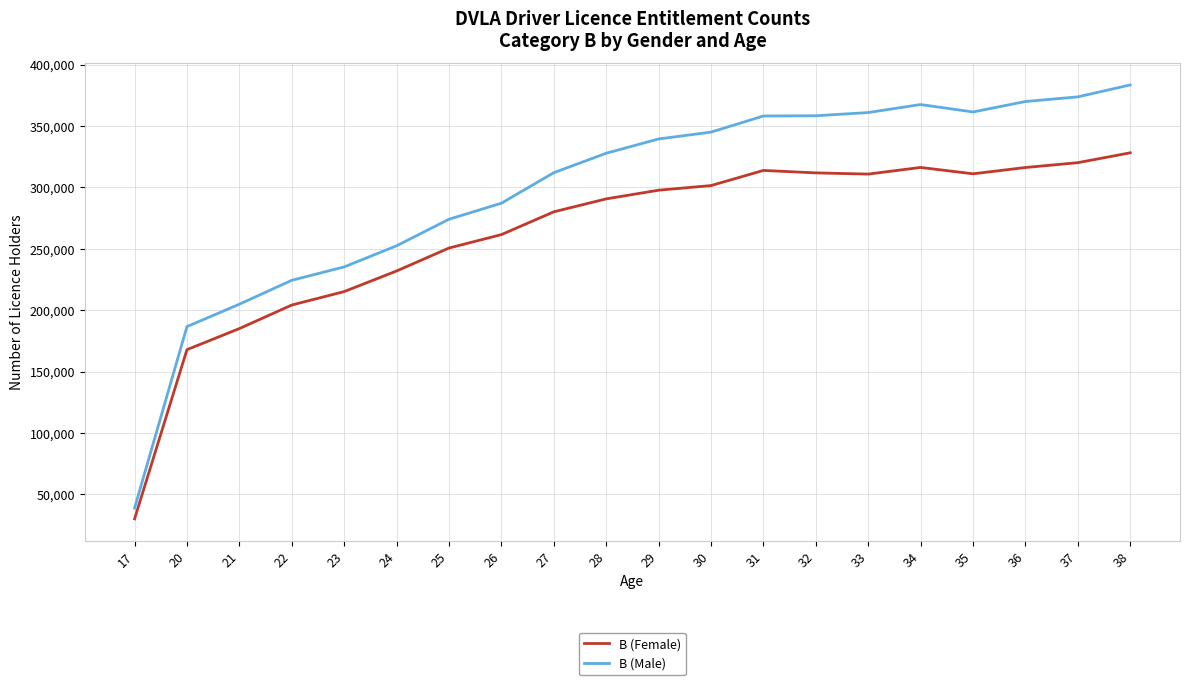

What are all the series names shown in the legend?

B (Female), B (Male)